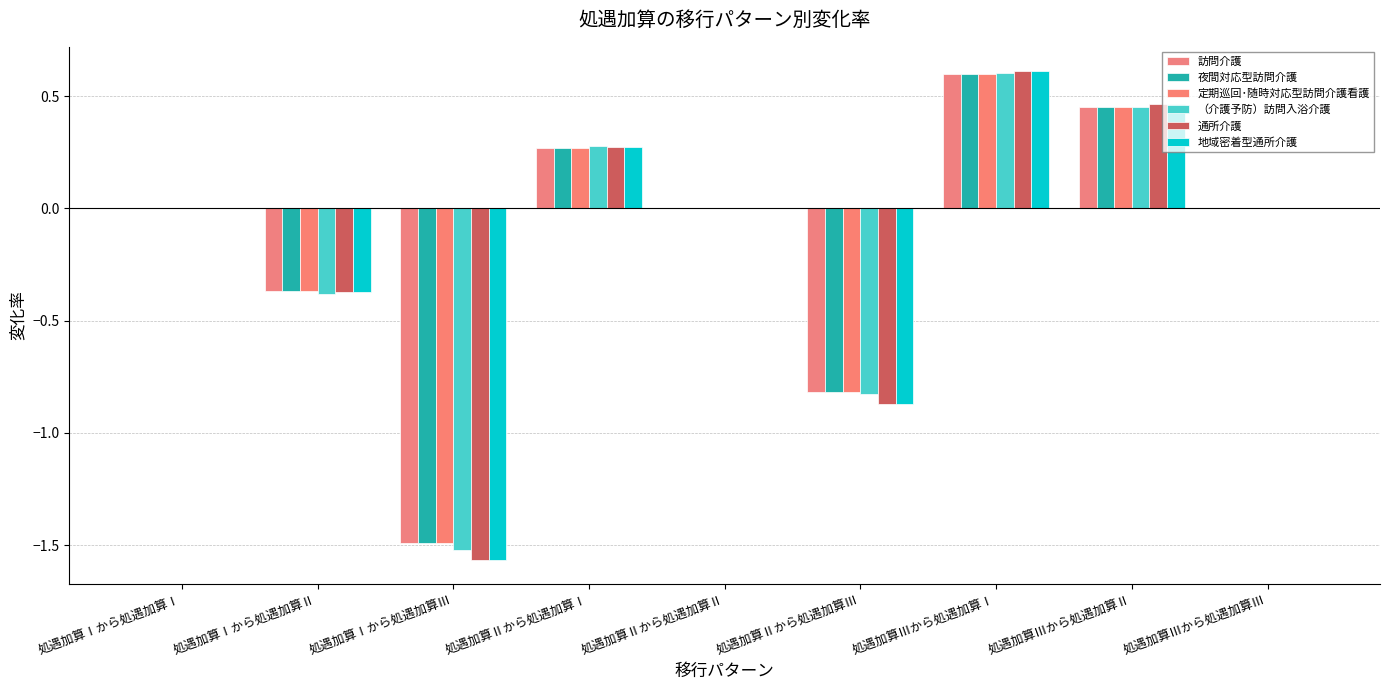

How many groups of bars are there?

9